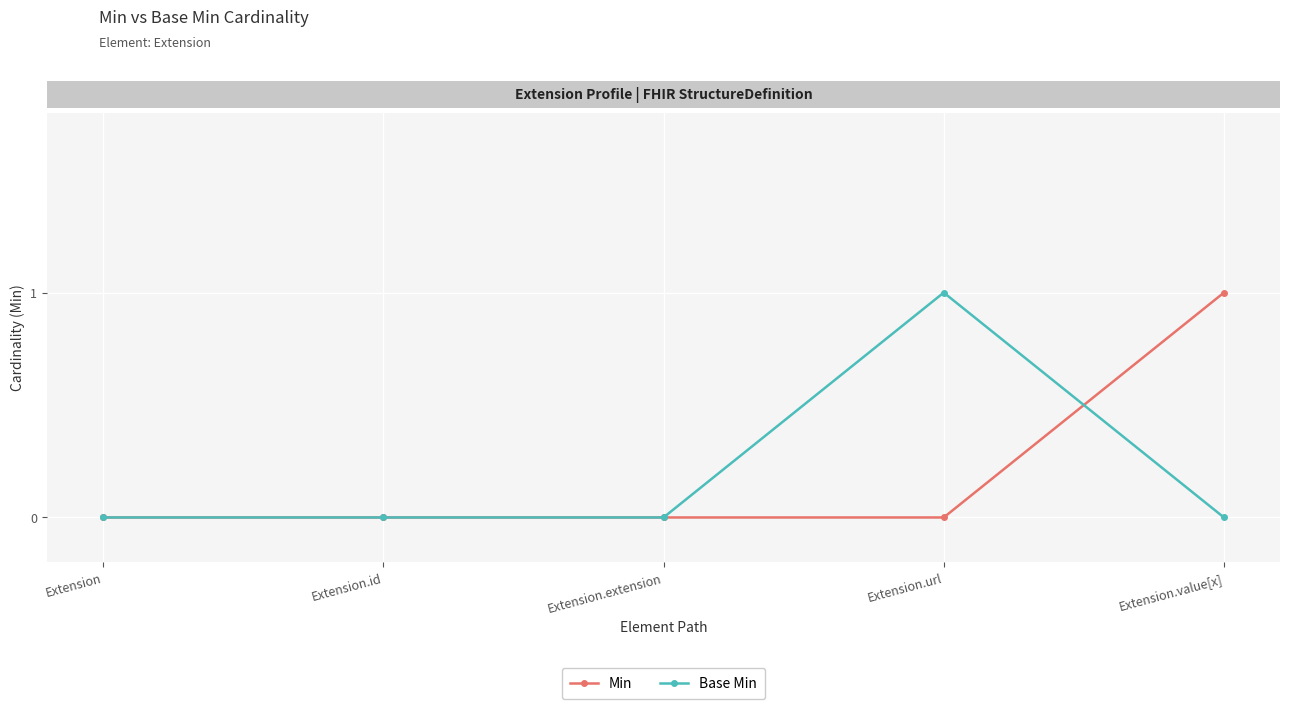

True or false: Base Min and Min intersect in this chart.

True